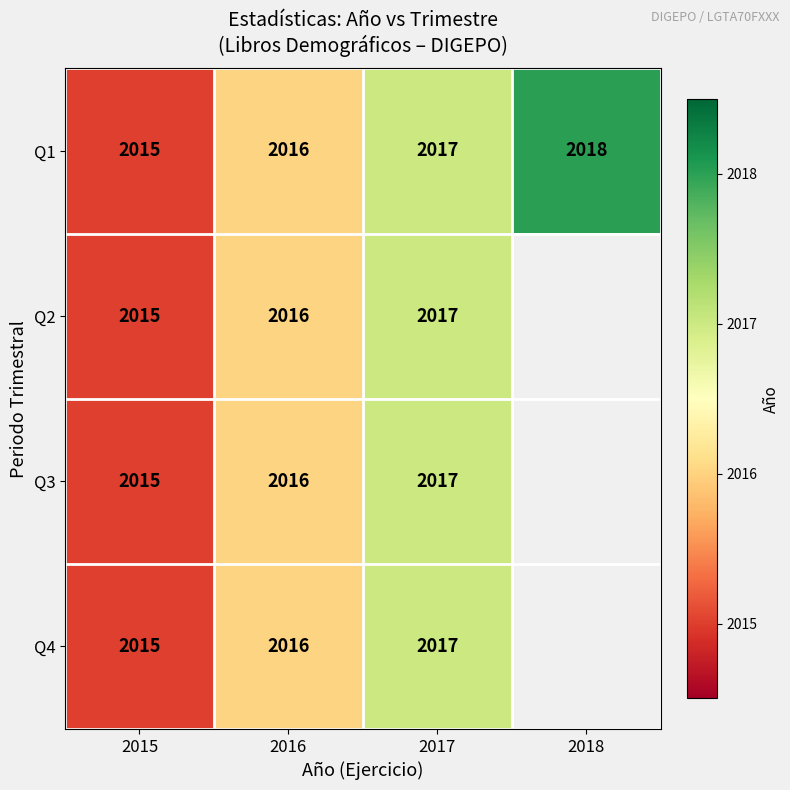

Is it true that Q1 equals 2018 at 2018?

True